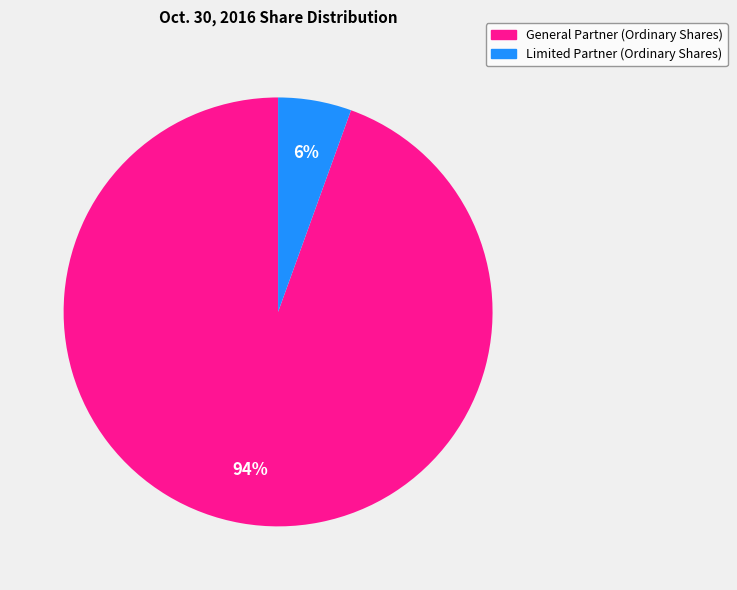

Between Limited Partner (Ordinary Shares) and General Partner (Ordinary Shares), which is larger?

General Partner (Ordinary Shares)